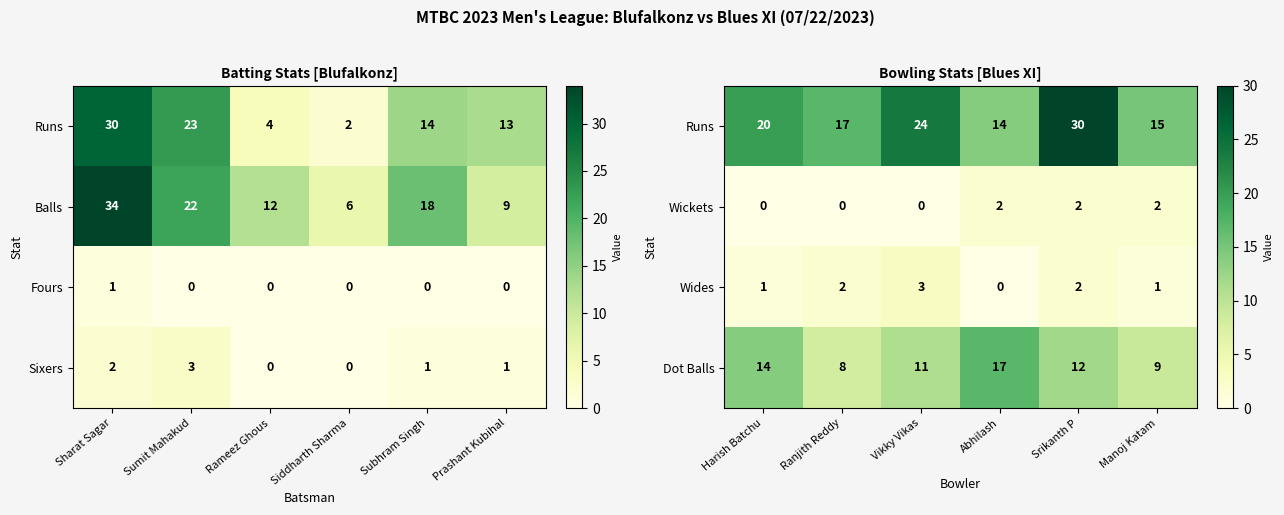

Is the value of Wides at Ranjith Reddy greater than the value of Dot Balls at Srikanth P?

No